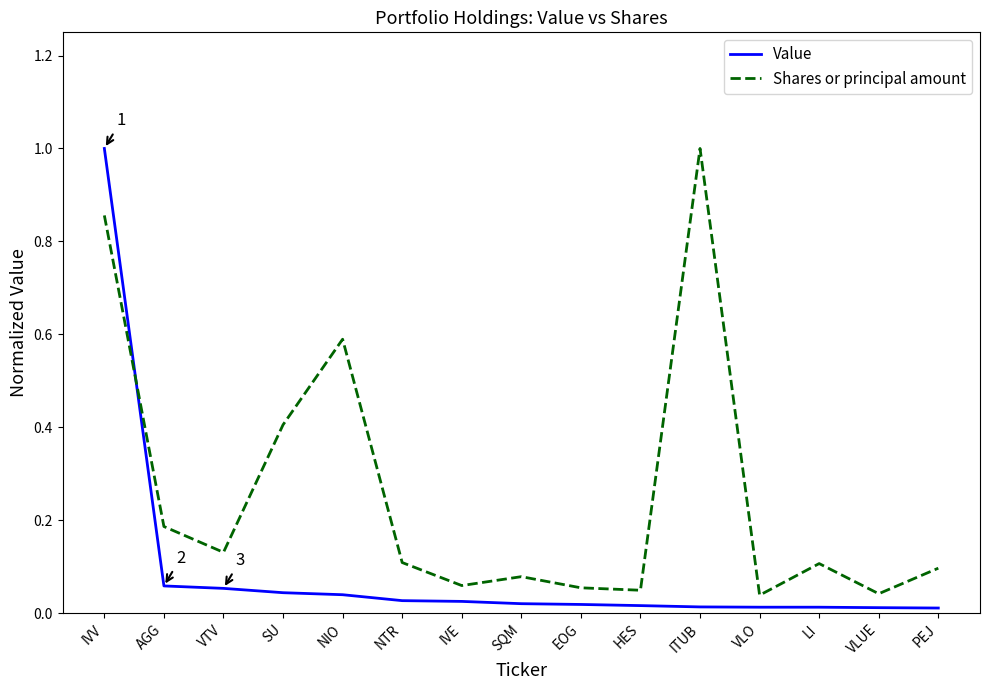

What is the difference between the maximum and minimum values in the Value series?

1.0